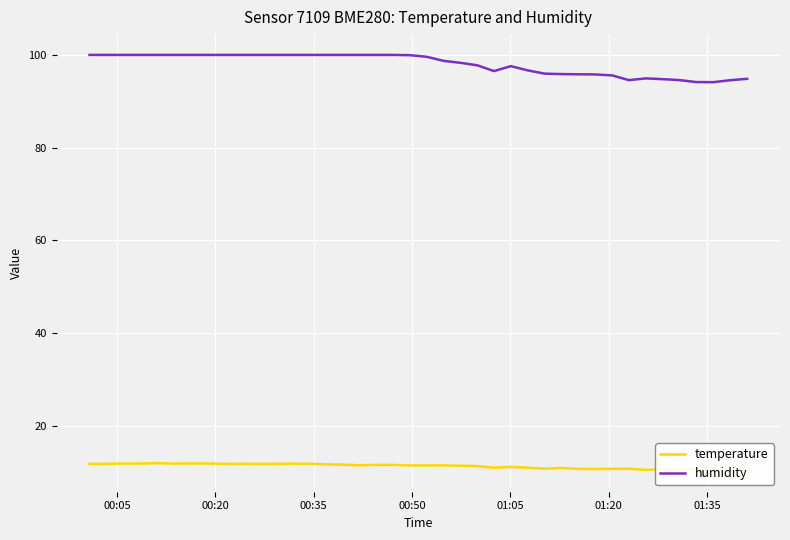

What is the highest value of the humidity series?

100.0